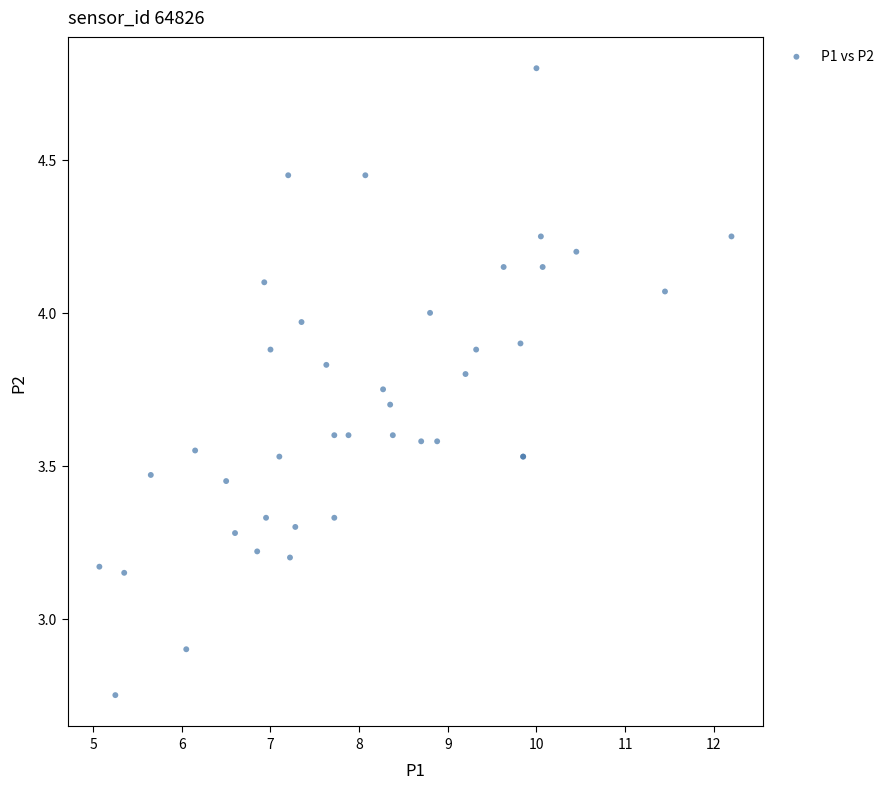

What Y value in the scatter plot is closest to 3?

2.9